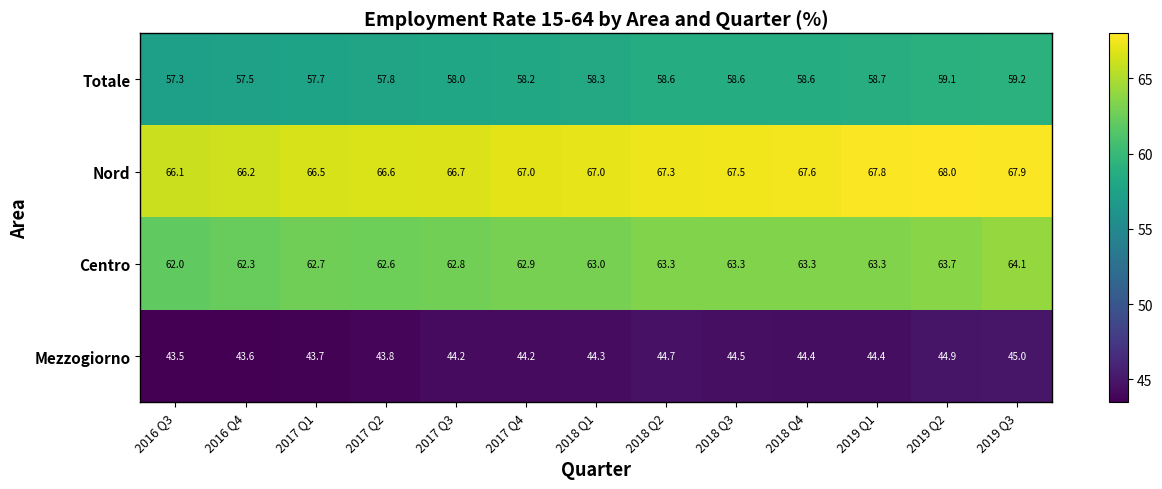

At which label is Totale closest to 58?

2017 Q3